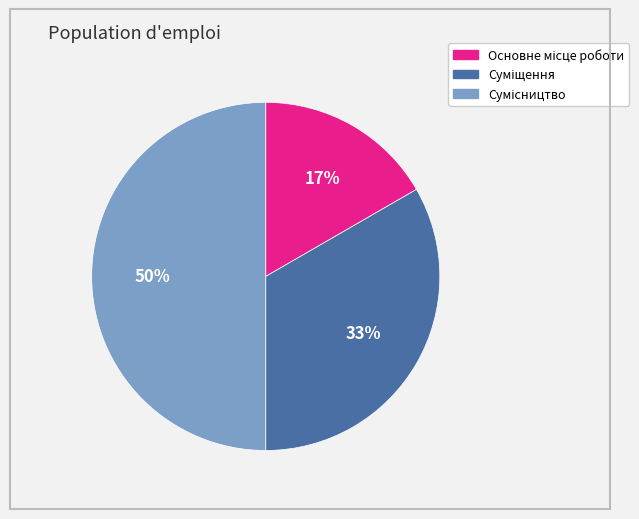

How many slices are in this pie chart?

3